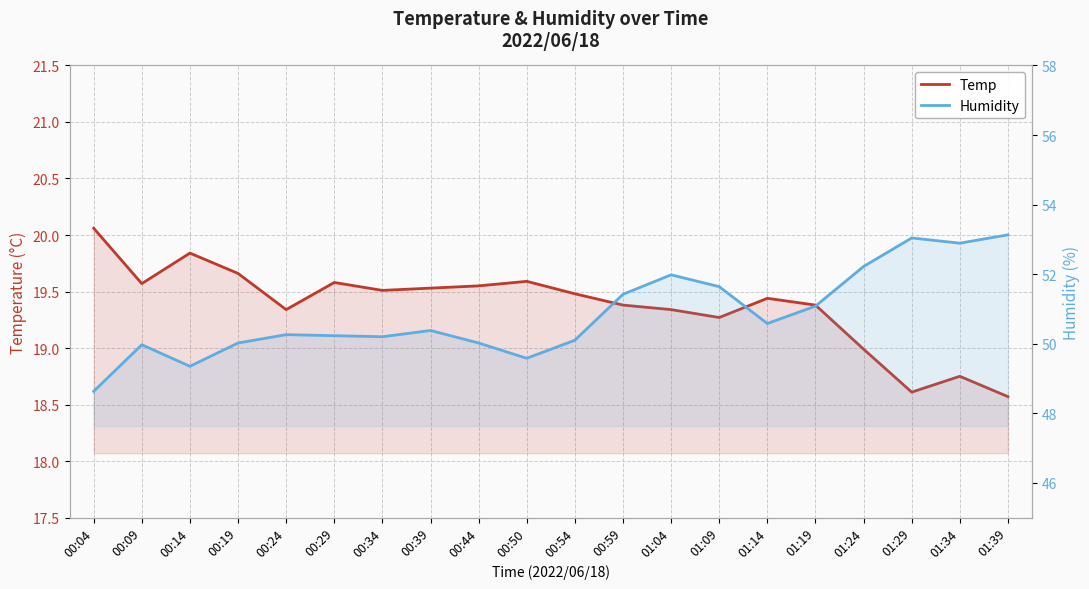

True or false: Temp and Humidity cross at least once.

False